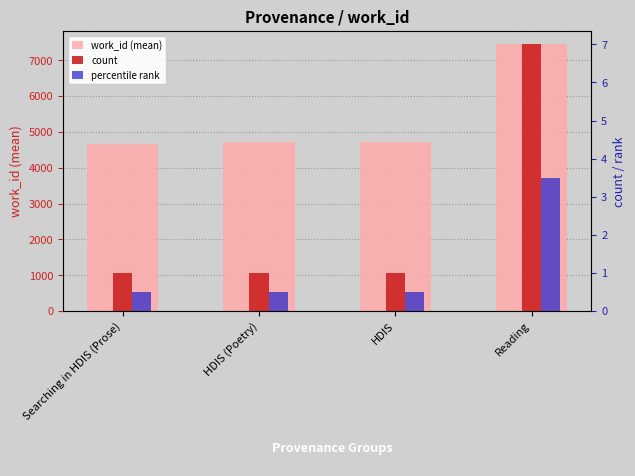

What is the minimum value for percentile rank?

0.5